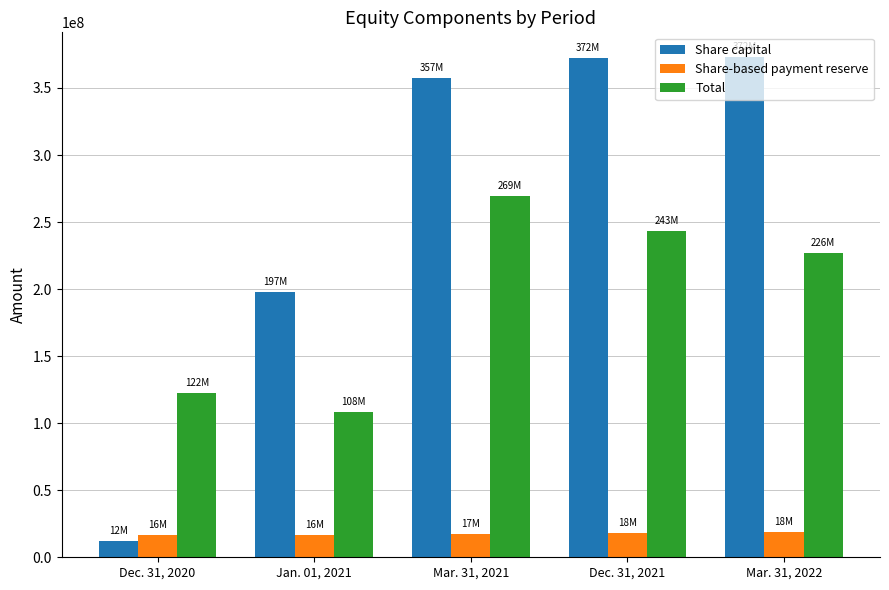

Count the number of data series in this chart.

3